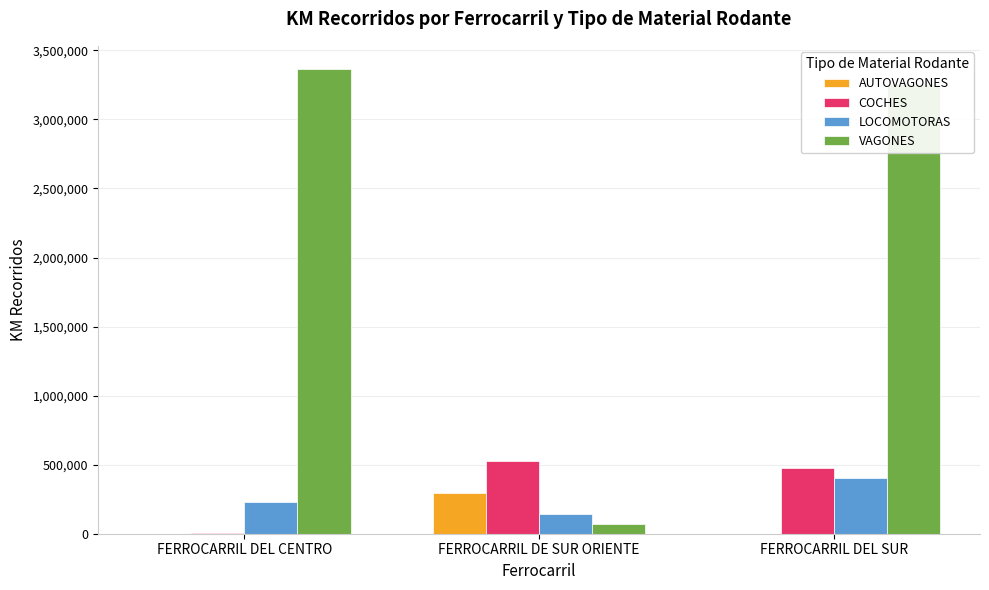

The VAGONES series shows 3258698.9 at FERROCARRIL DEL SUR. True or false?

True